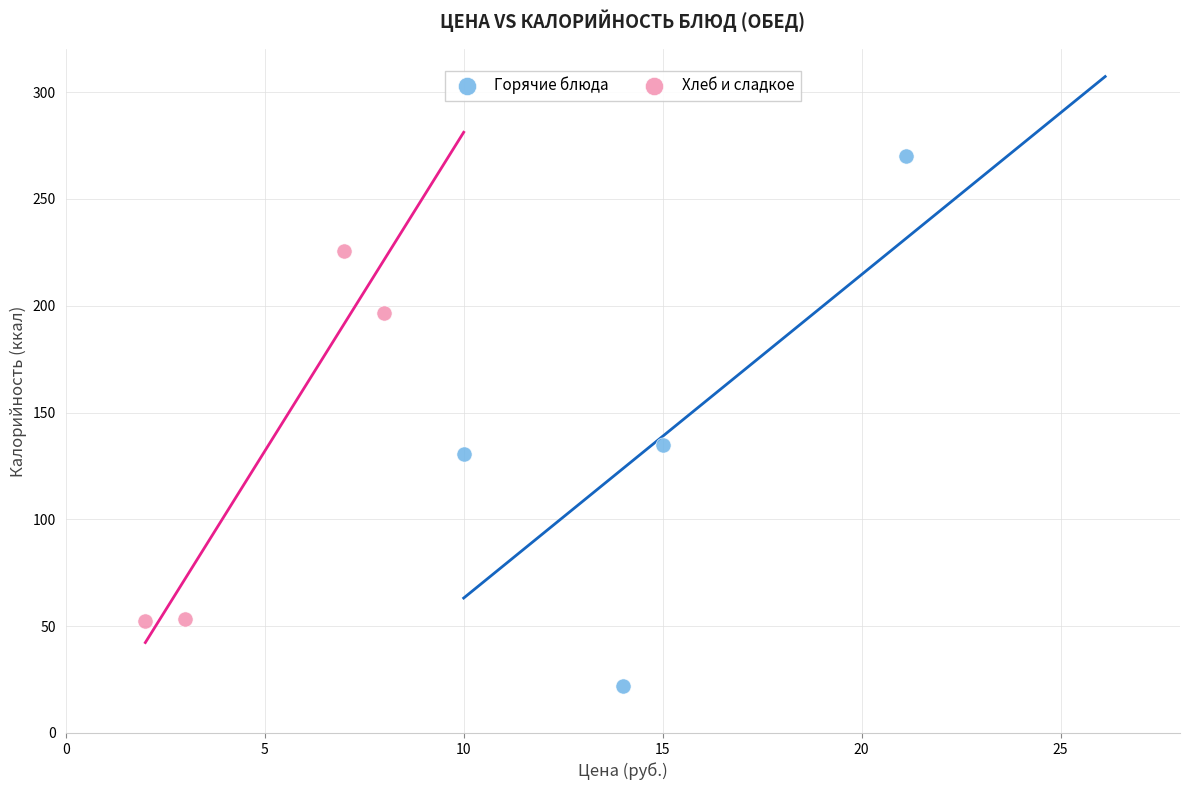

Which series contains the lowest Y value?

Горячие блюда